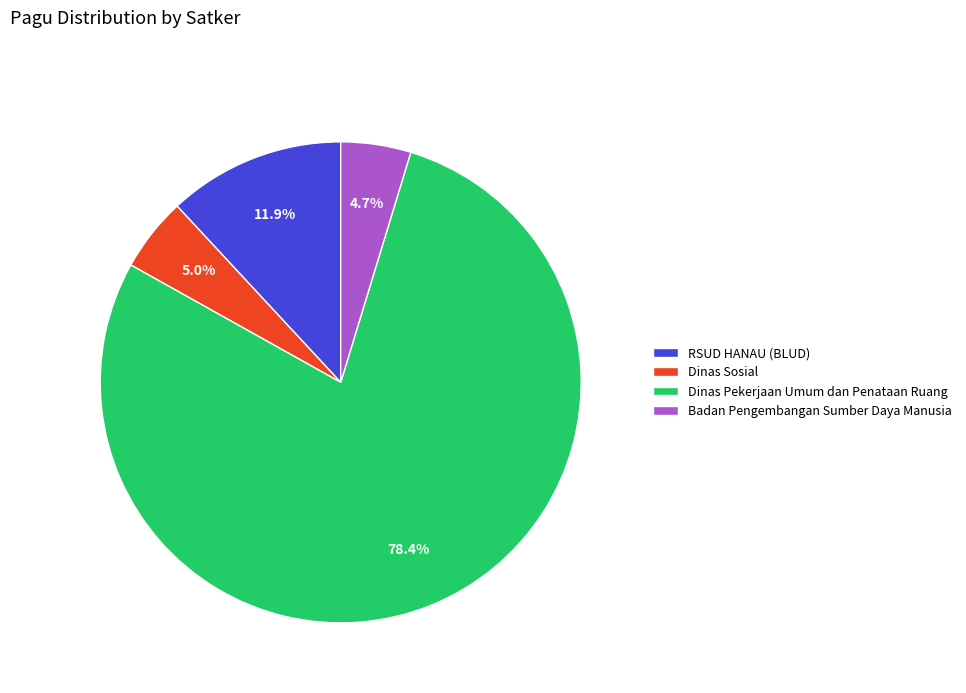

What is the total percentage of RSUD HANAU (BLUD) and Dinas Sosial?

16.9%